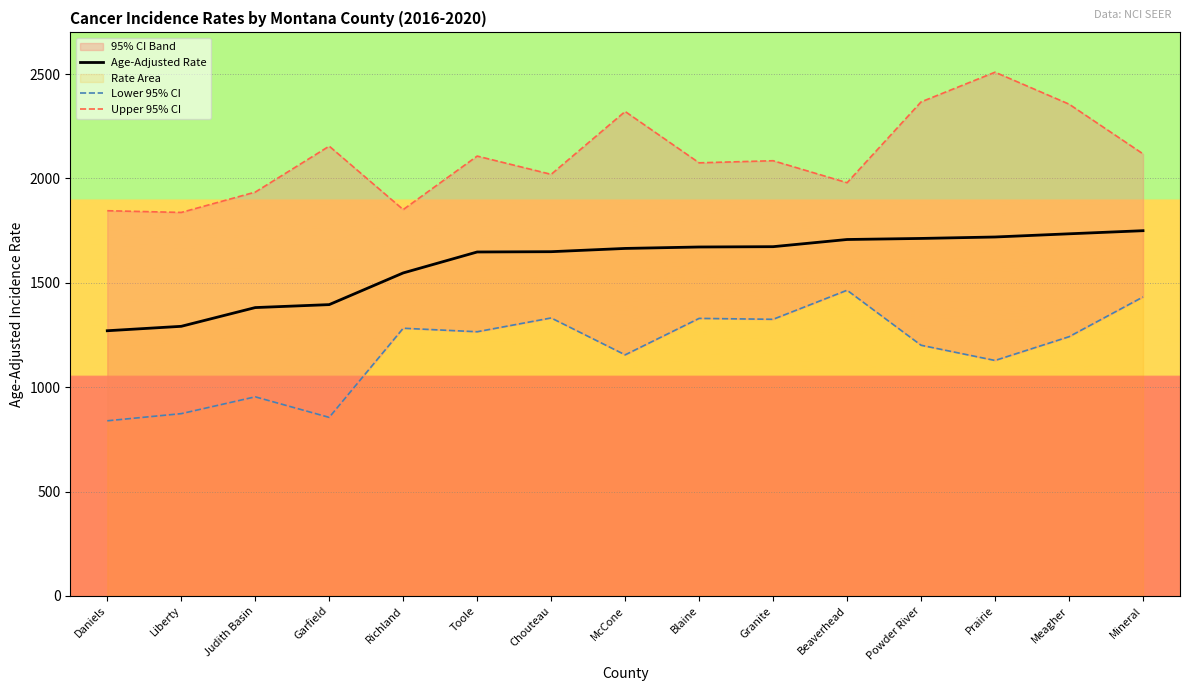

True or false: Lower 95% CI has more than 2 interior local peaks.

True